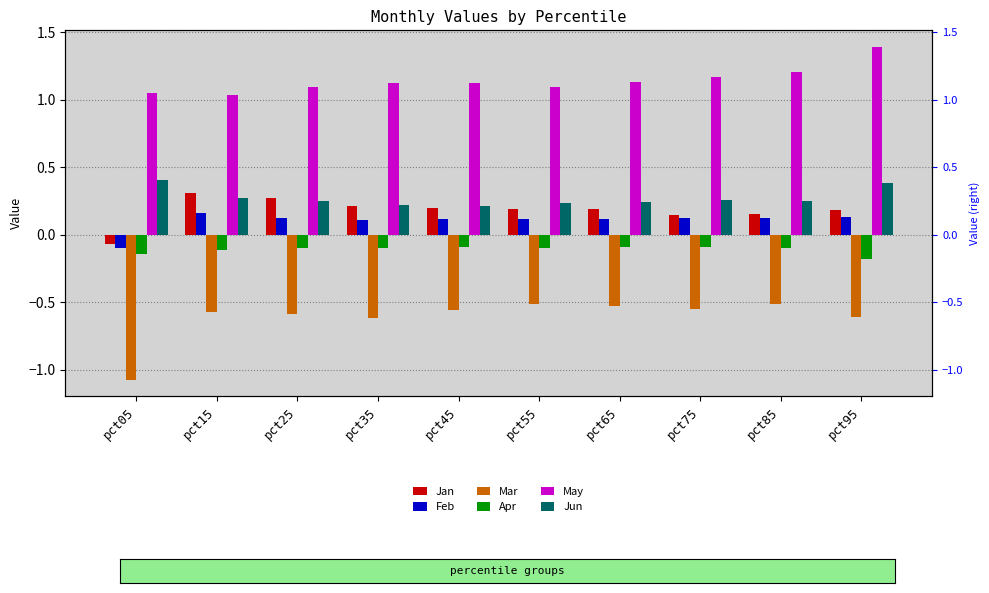

Which series changed the most between pct45 and pct55?

Mar